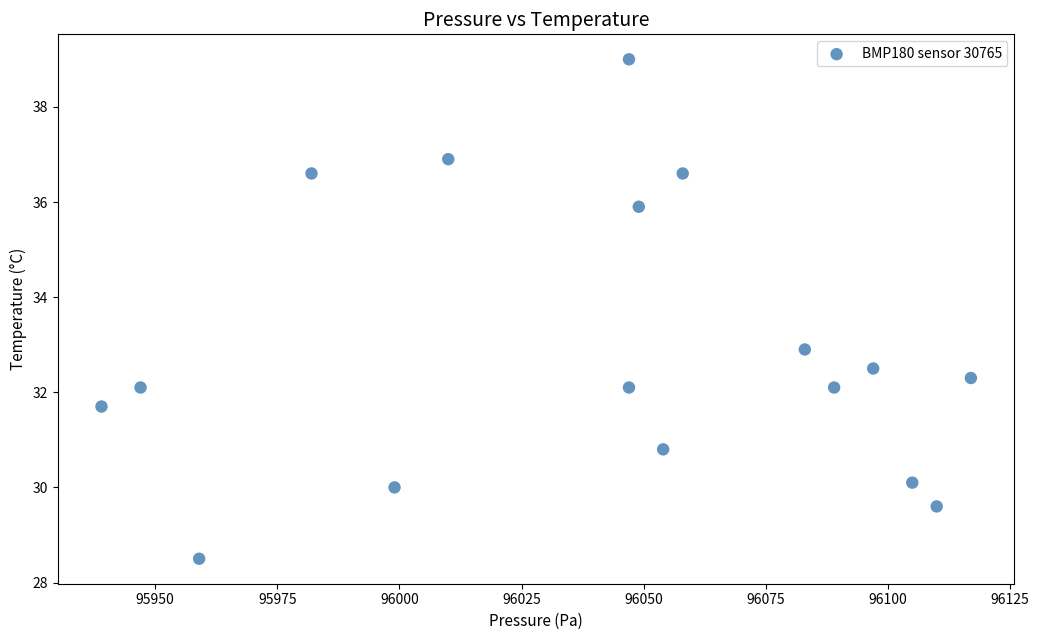

What is the range of Y values (max minus min)?

10.5